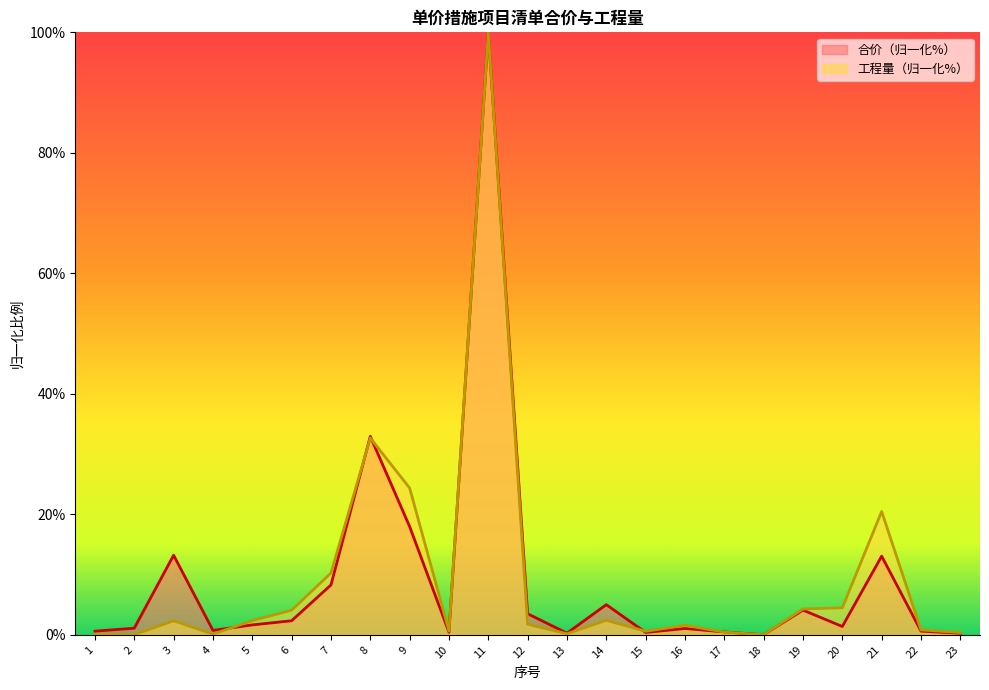

Between 17 and 2, which is larger?

2